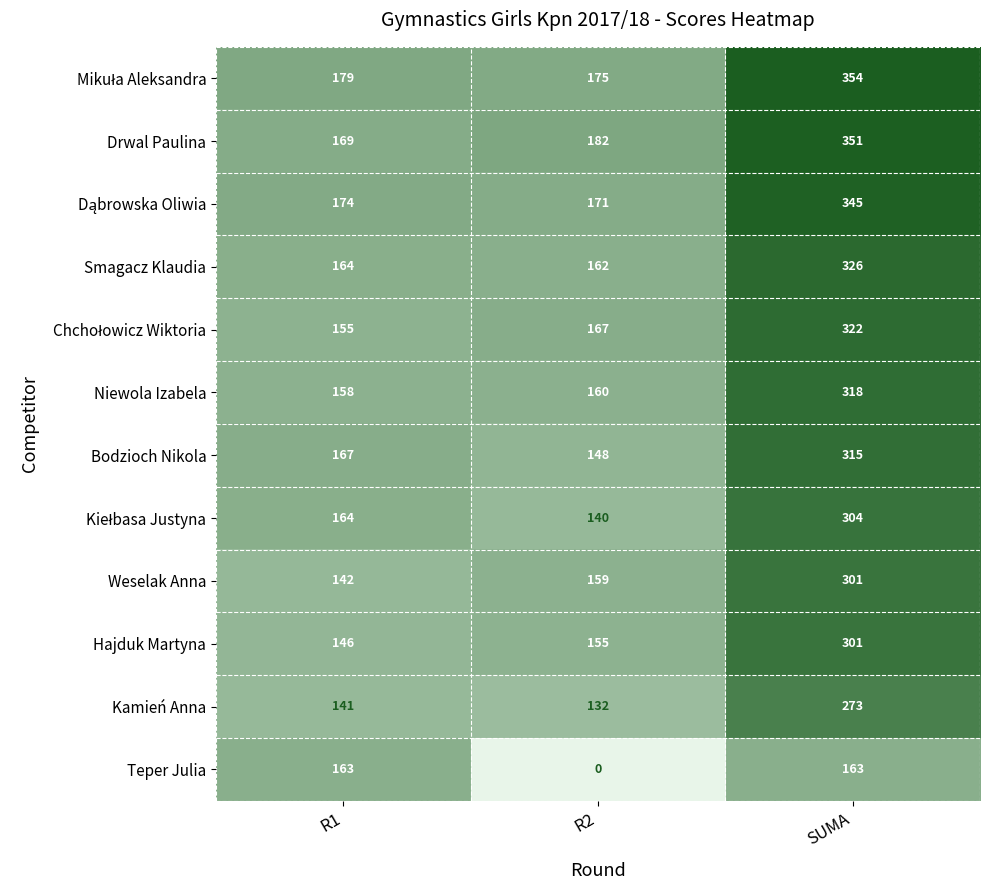

True or false: Drwal Paulina has a value of 292 at R1.

False